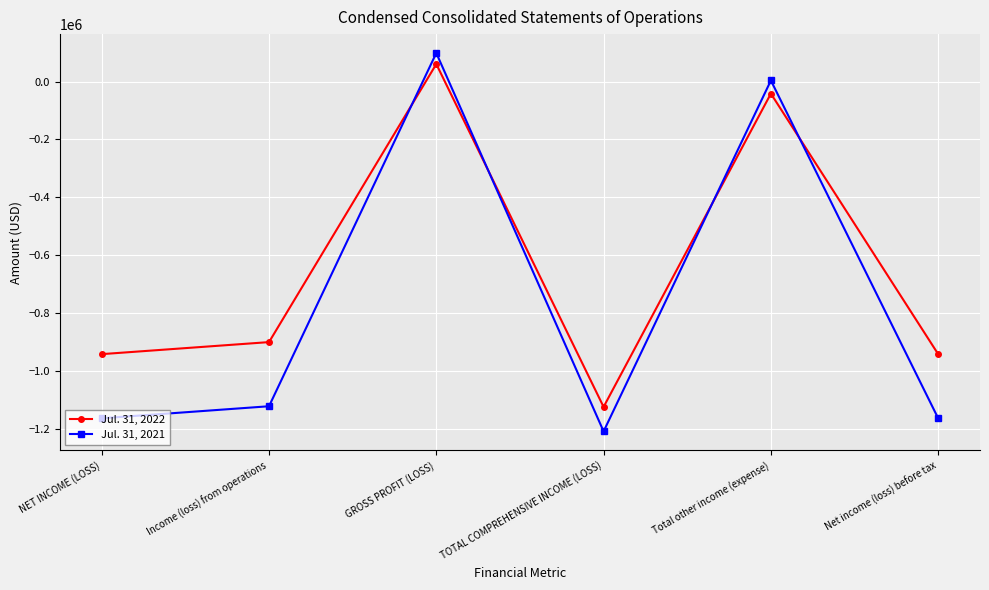

What value does the Jul. 31, 2022 series have at NET INCOME (LOSS), to the nearest 10?

-942500